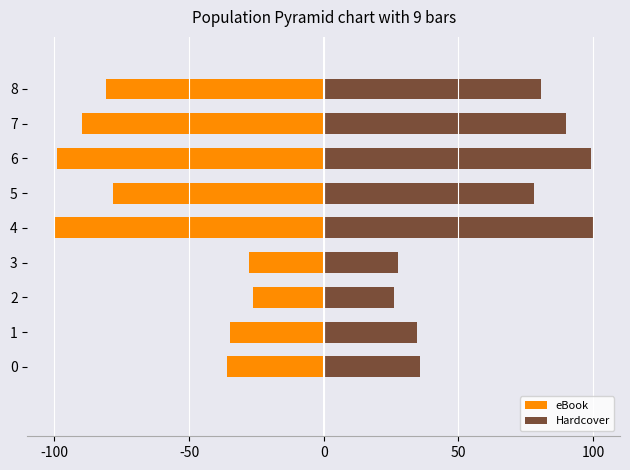

The Hardcover series shows 141.2 at 7. True or false?

False